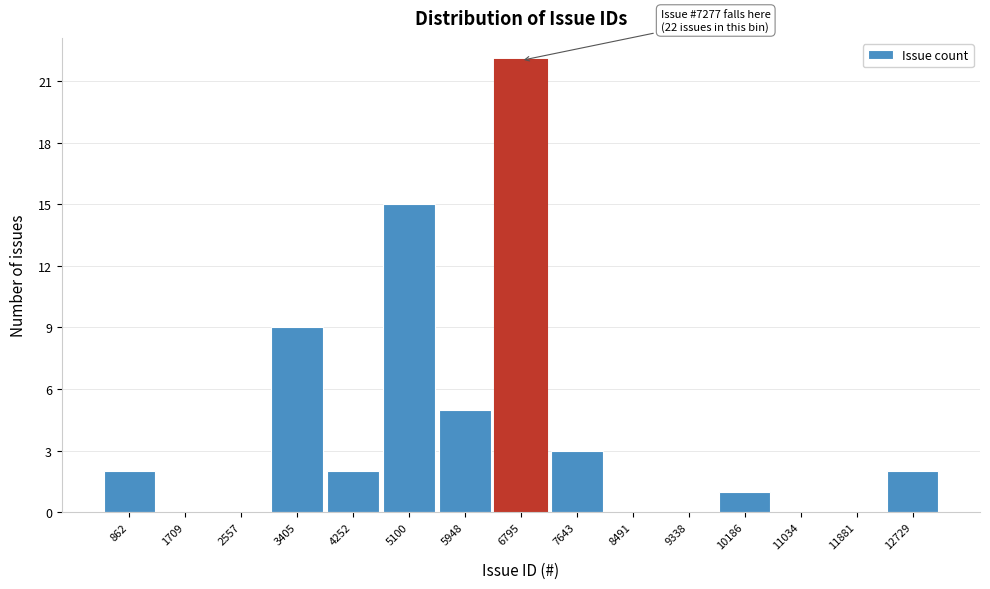

Reading left to right, extract all data points from this chart.

862=2	1709=0	2557=0	3405=9	4252=2	5100=15	5948=5	6795=22	7643=3	8491=0	9338=0	10186=1	11034=0	11881=0	12729=2